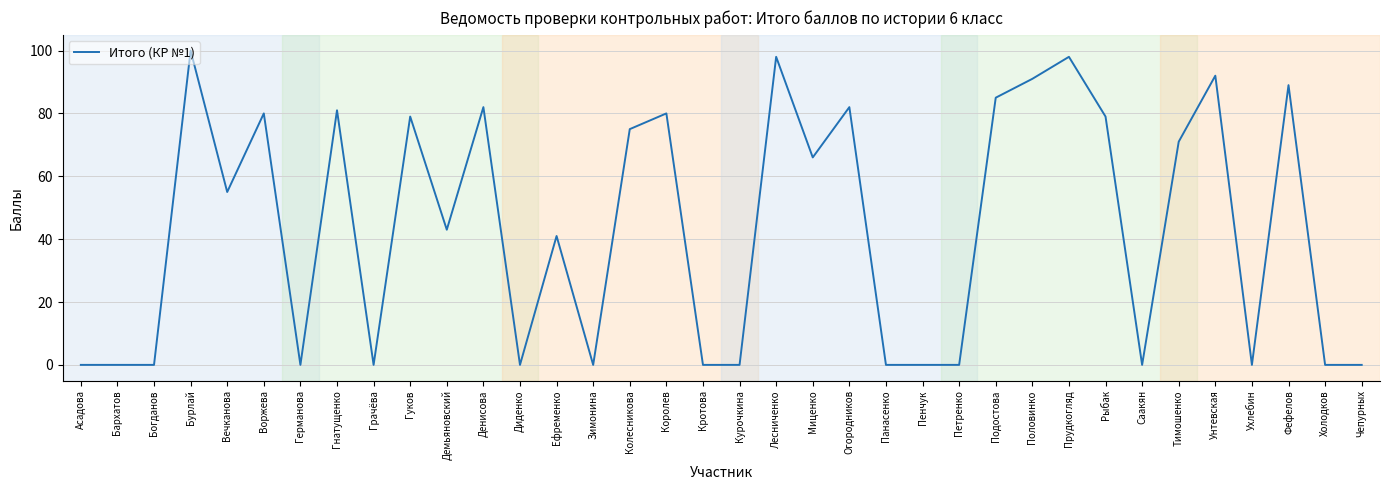

What position from the right is Диденко?

24